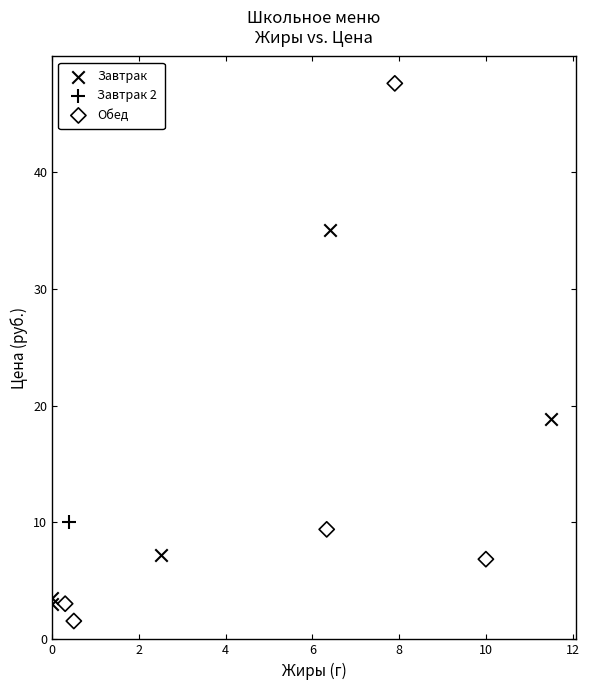

What are all the series names shown in the legend?

Завтрак, Завтрак 2, Обед